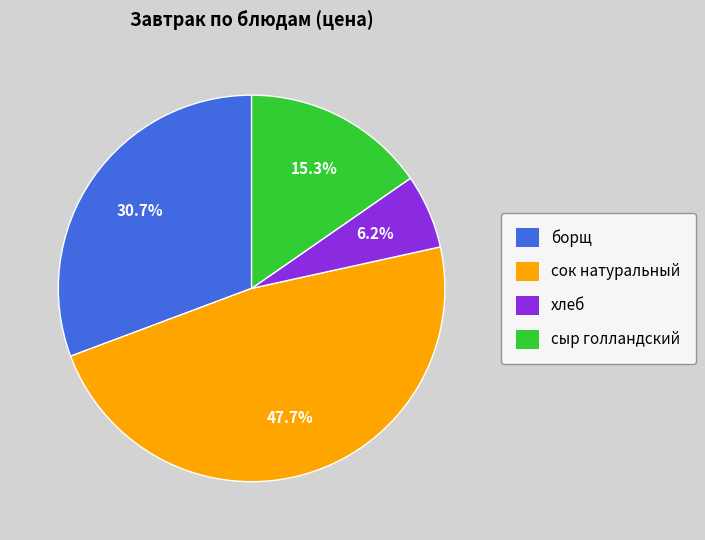

How many segments does this pie chart have?

4